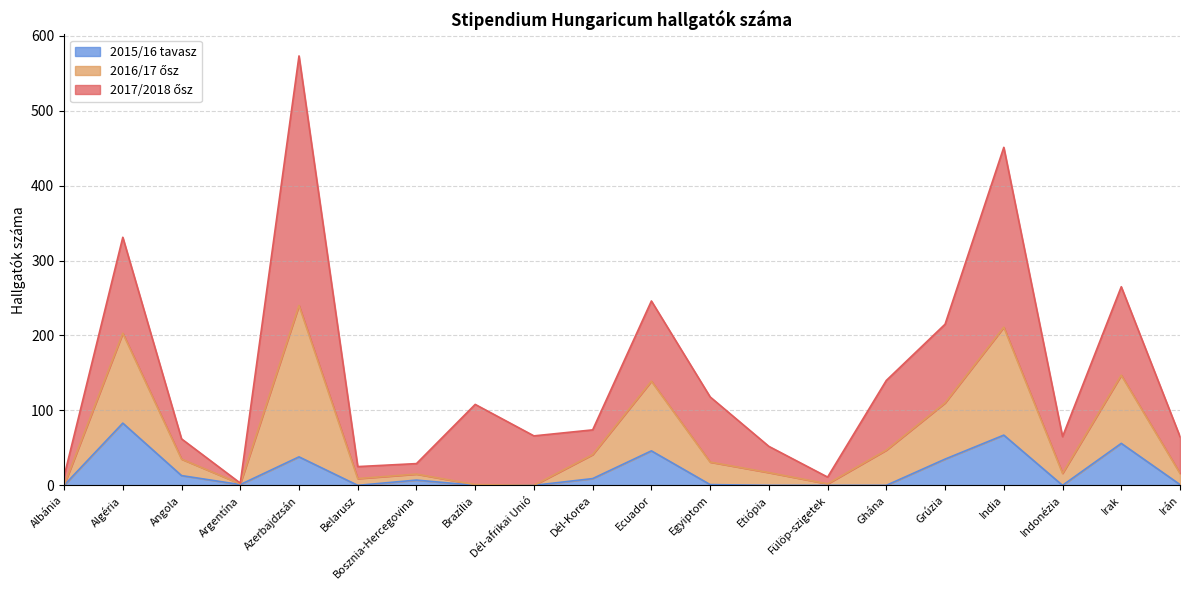

What is the sum of the 2015/16 tavasz values at Dél-Korea and Irak?

65